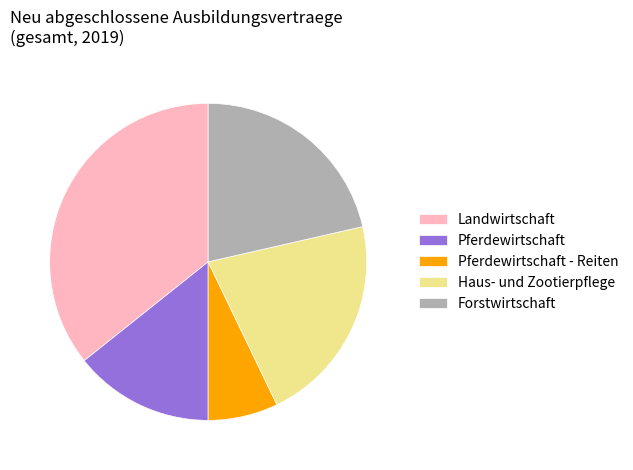

What is the ratio of the value at Pferdewirtschaft - Reiten to the value at Haus- und Zootierpflege?

0.3